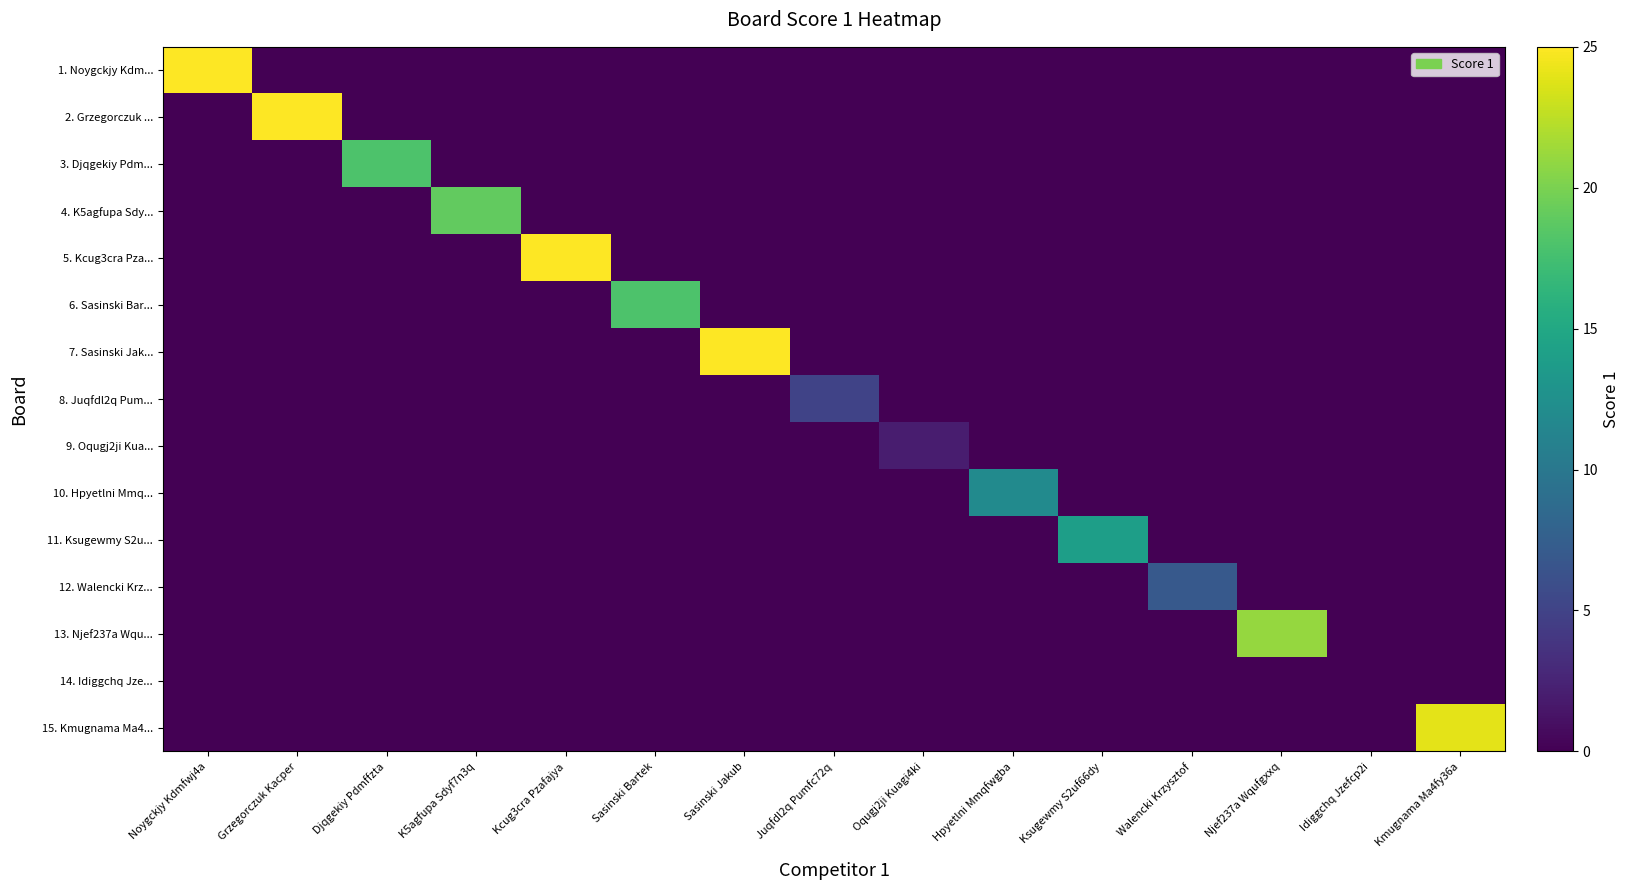

Which series changed the most between Hpyetlni Mmqfwgba and Idiggchq Jzefcp2i?

10. Hpyetlni Mmq...